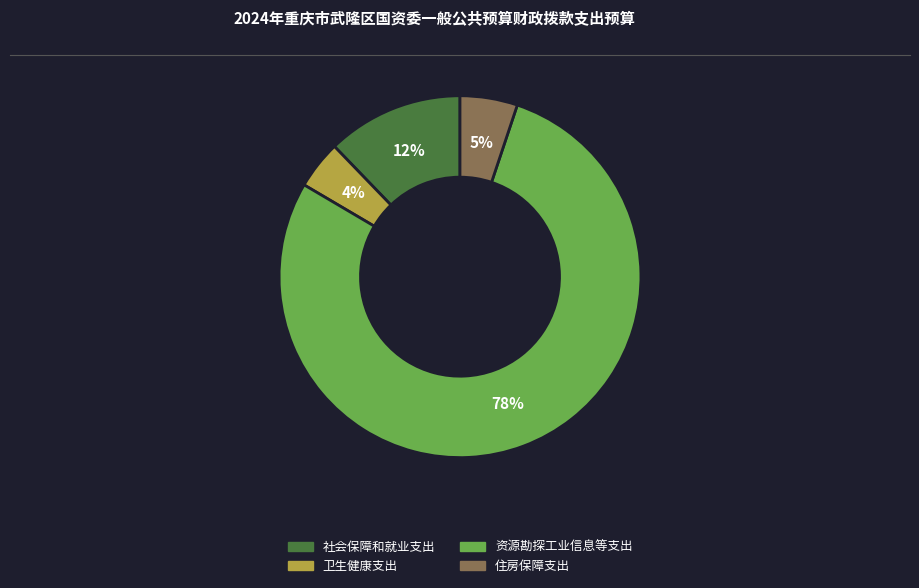

Count the number of slices in the pie.

4